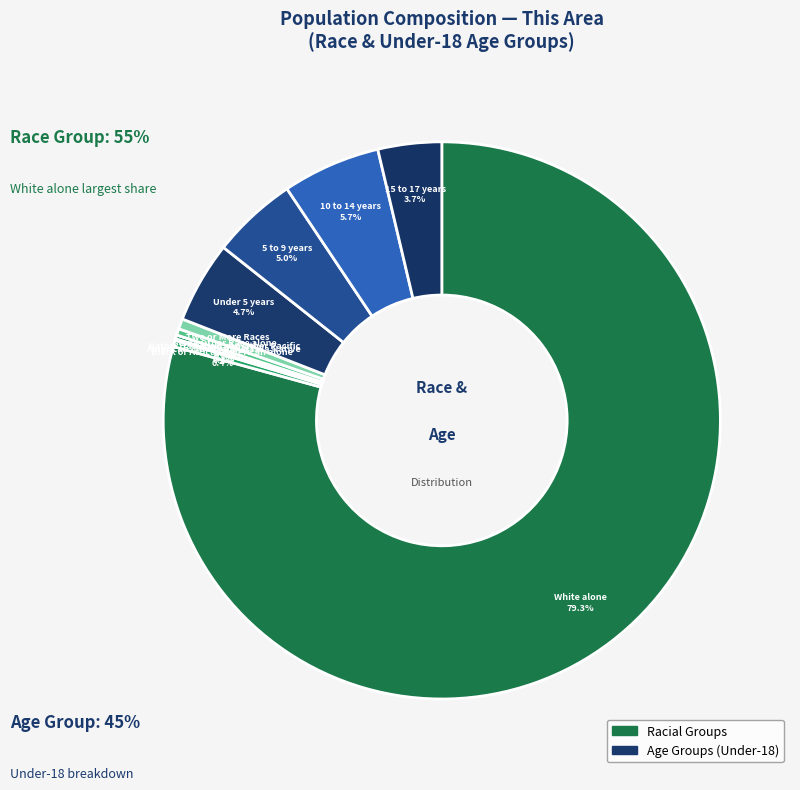

What is the largest slice in the pie chart?

White alone